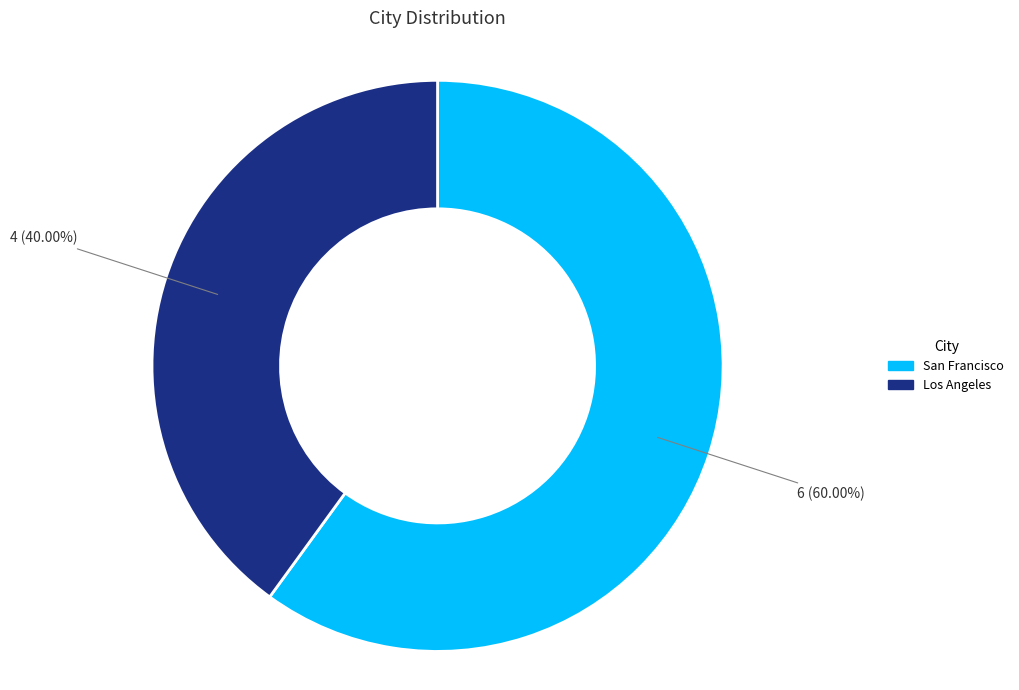

To the nearest percent, what is the average slice percentage?

50%